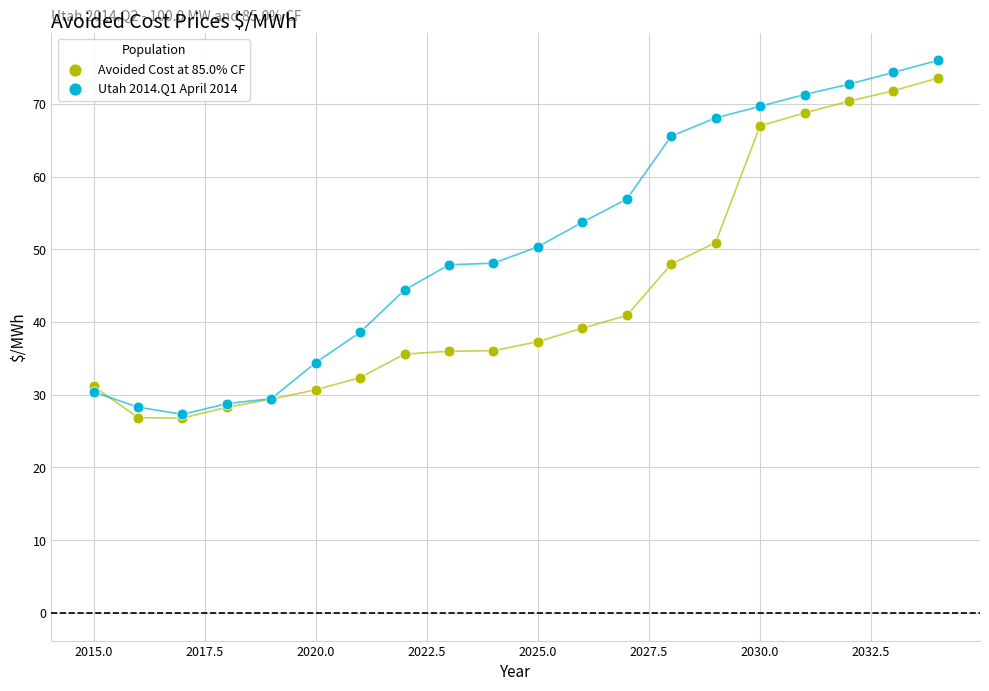

Which series reaches the maximum Y coordinate?

Utah 2014.Q1 April 2014